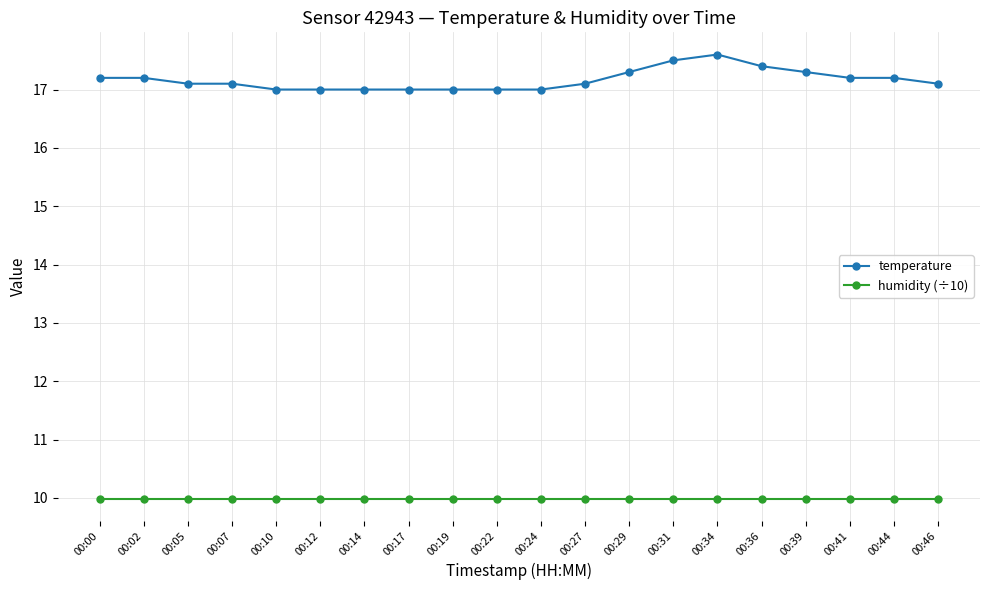

Is it true that humidity (÷10) equals 6.7 at 00:31?

False